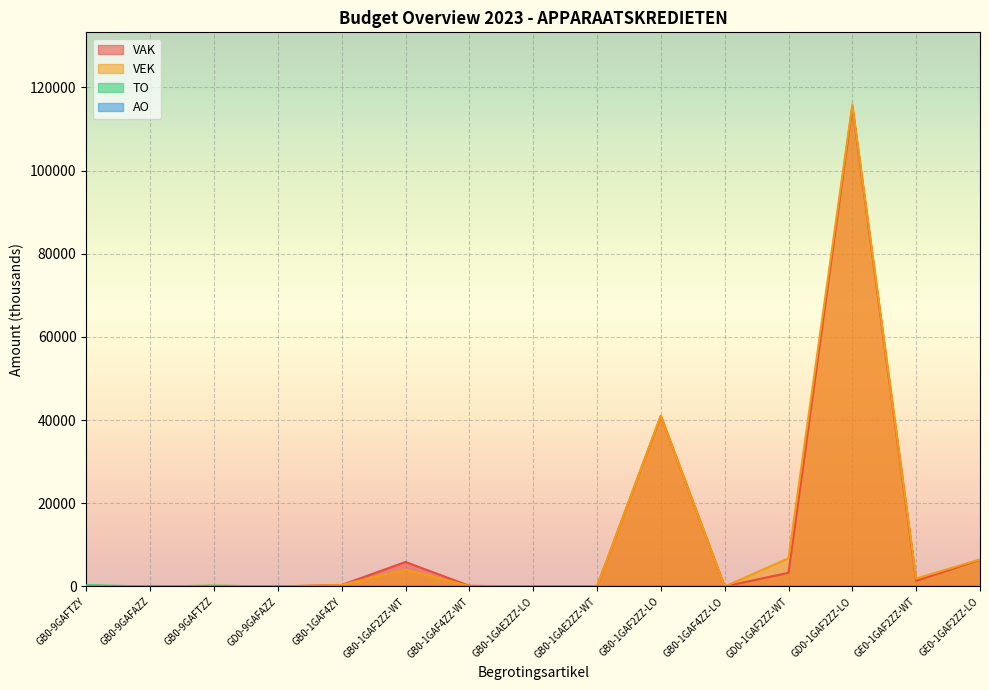

At which category does the chart reach its minimum across all series?

GB0-9GAFTZY